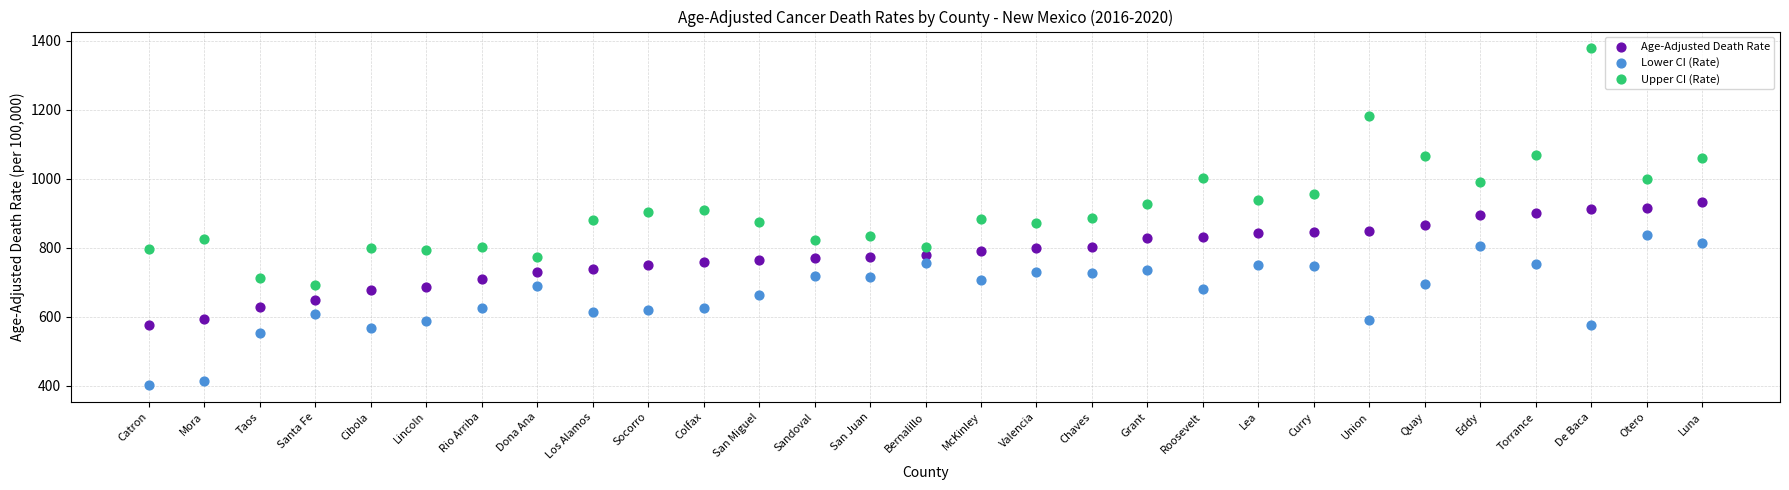

What are all the series names shown in the legend?

Age-Adjusted Death Rate, Lower CI (Rate), Upper CI (Rate)